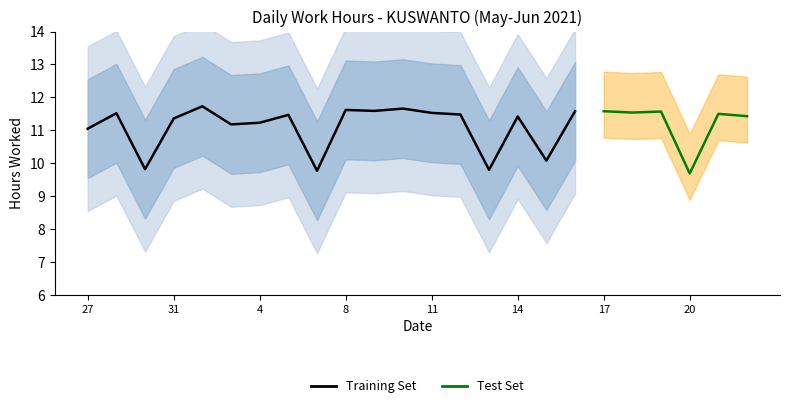

Where is the first local maximum?

28